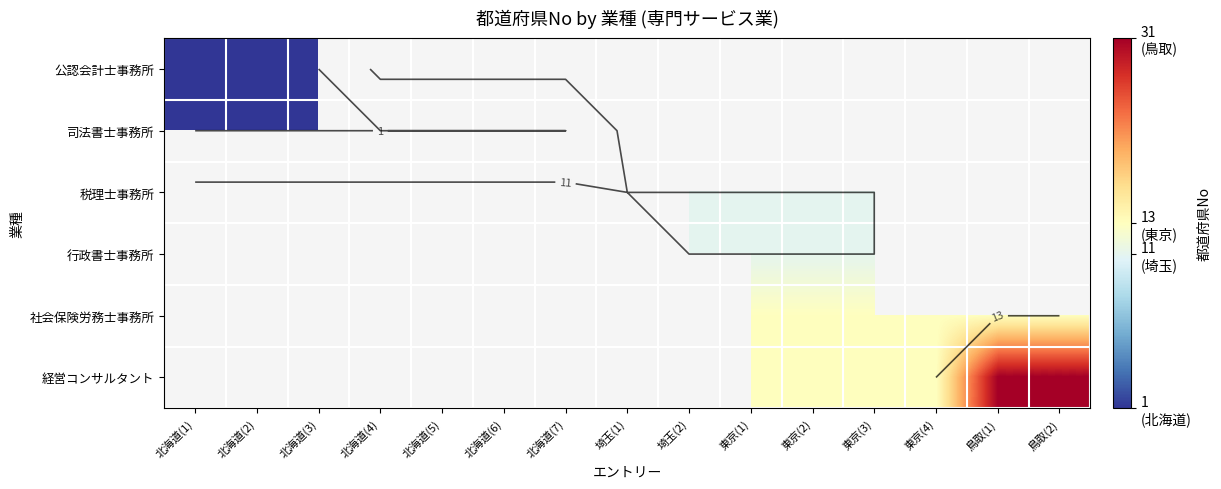

Is the value of 社会保険労務士事務所 at 北海道(1) greater than the value of 公認会計士事務所 at 北海道(3)?

No